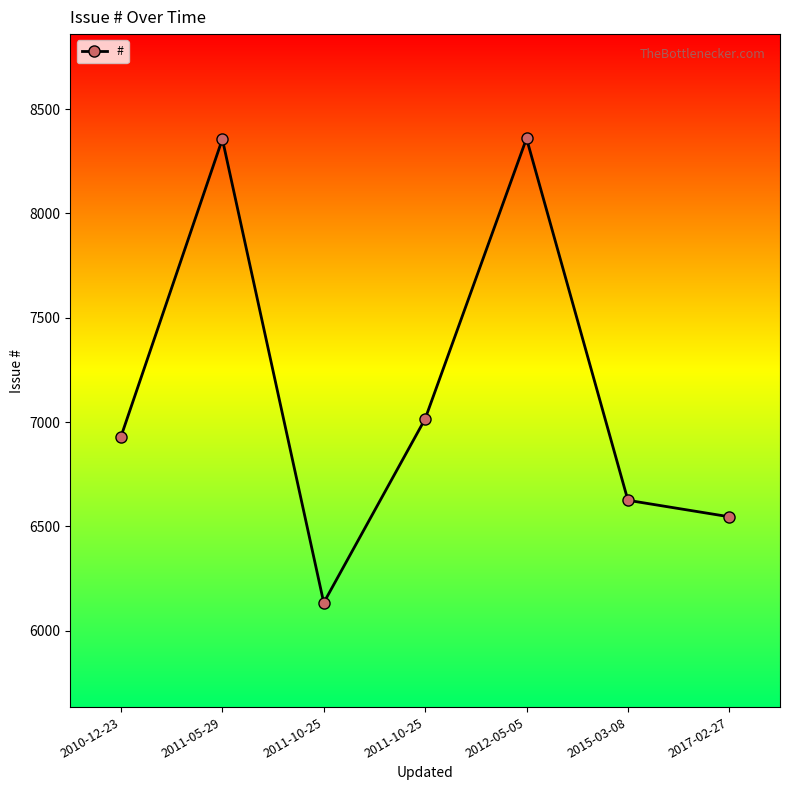

How many lines are shown in the chart?

1